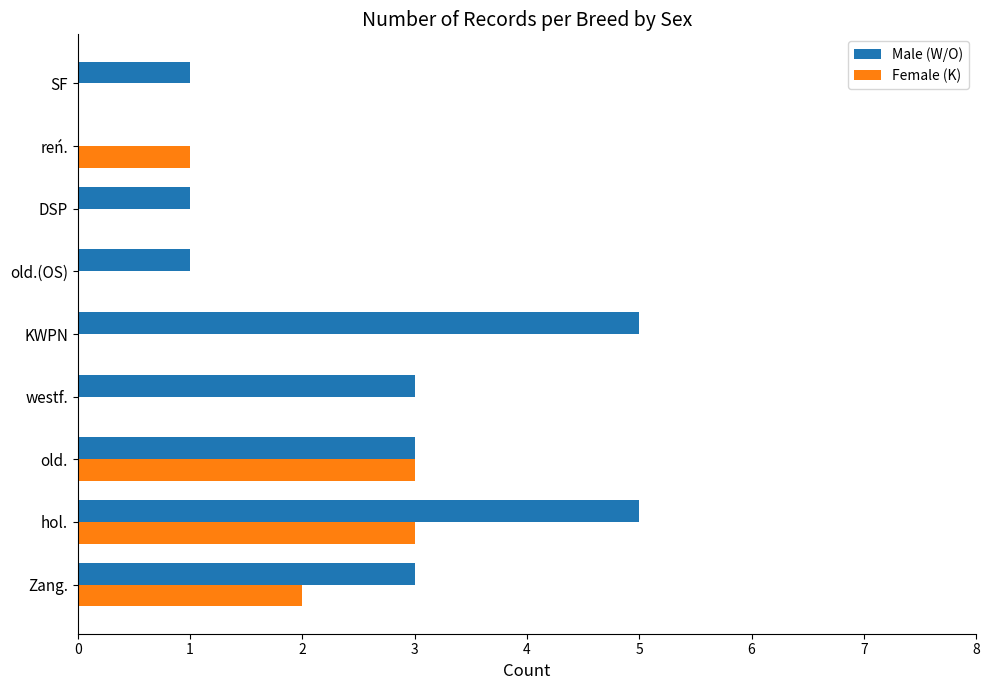

Which series has the largest range (max minus min)?

Male (W/O)